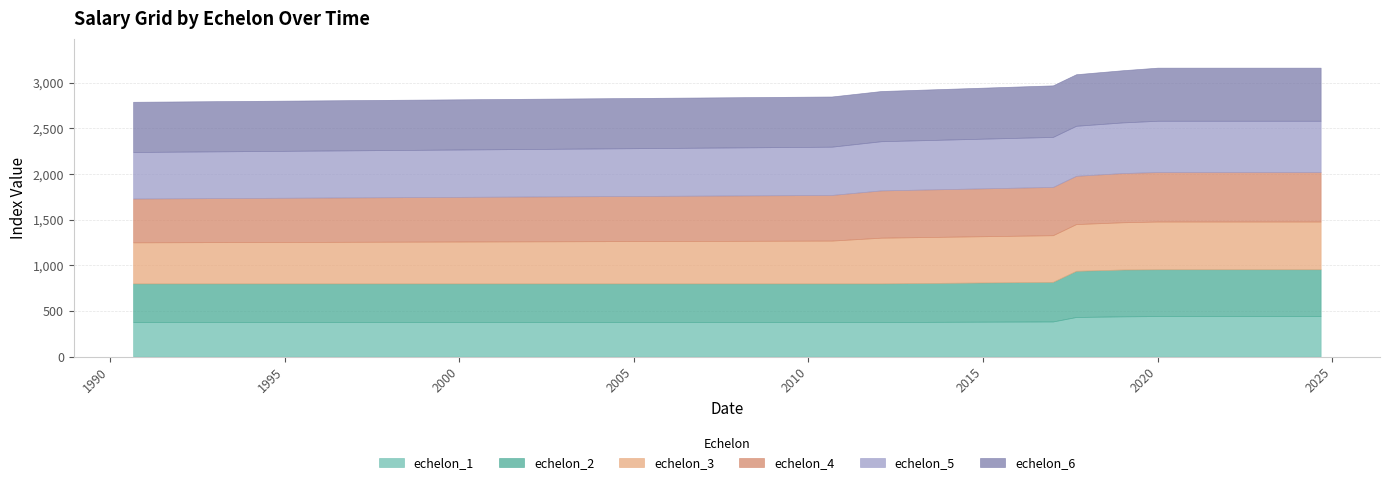

Between 1990-09-01 and 2017-01-01, which series saw the biggest shift?

echelon_3